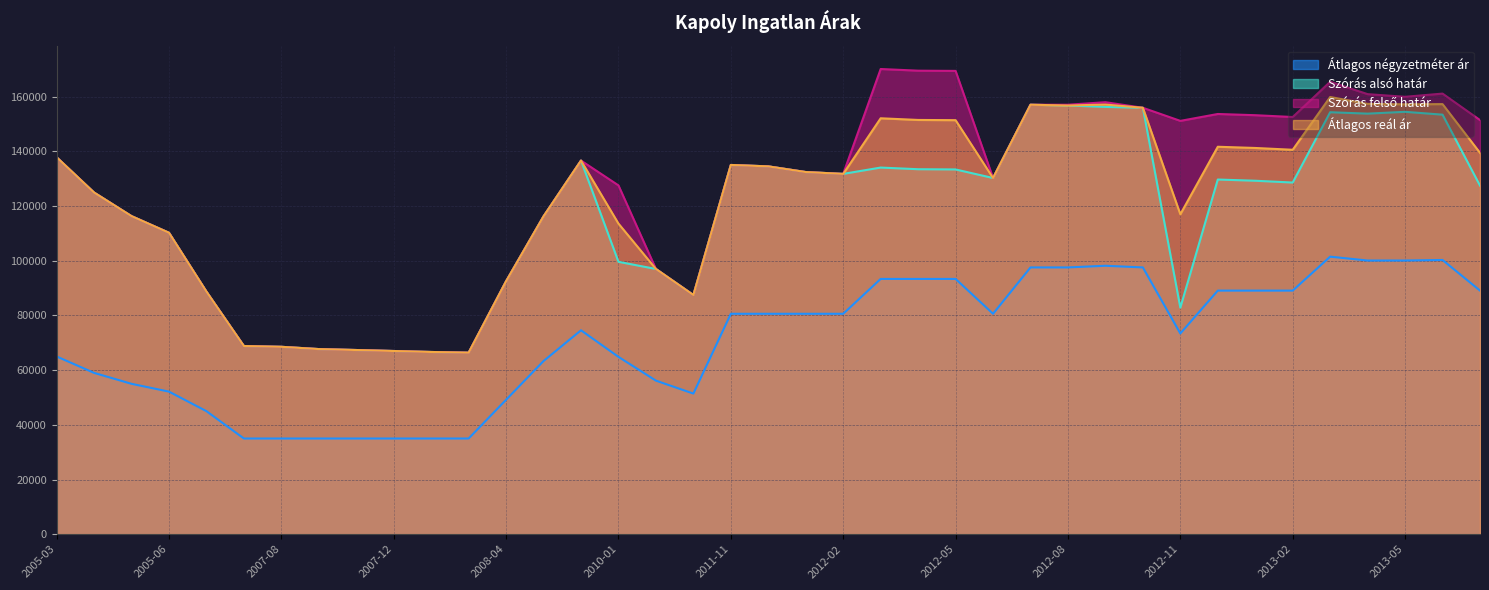

List the labels in order of Szórás felső határ value, smallest first.

2008-02, 2008-01, 2007-12, 2007-11, 2007-10, 2007-08, 2007-07, 2011-05, 2007-06, 2008-04, 2010-11, 2005-06, 2009-02, 2005-05, 2005-04, 2010-01, 2012-06, 2012-02, 2012-01, 2011-12, 2011-11, 2009-03, 2005-03, 2012-11, 2013-07, 2013-02, 2013-01, 2012-12, 2012-10, 2012-07, 2012-08, 2012-09, 2013-05, 2013-04, 2013-06, 2013-03, 2012-05, 2012-04, 2012-03